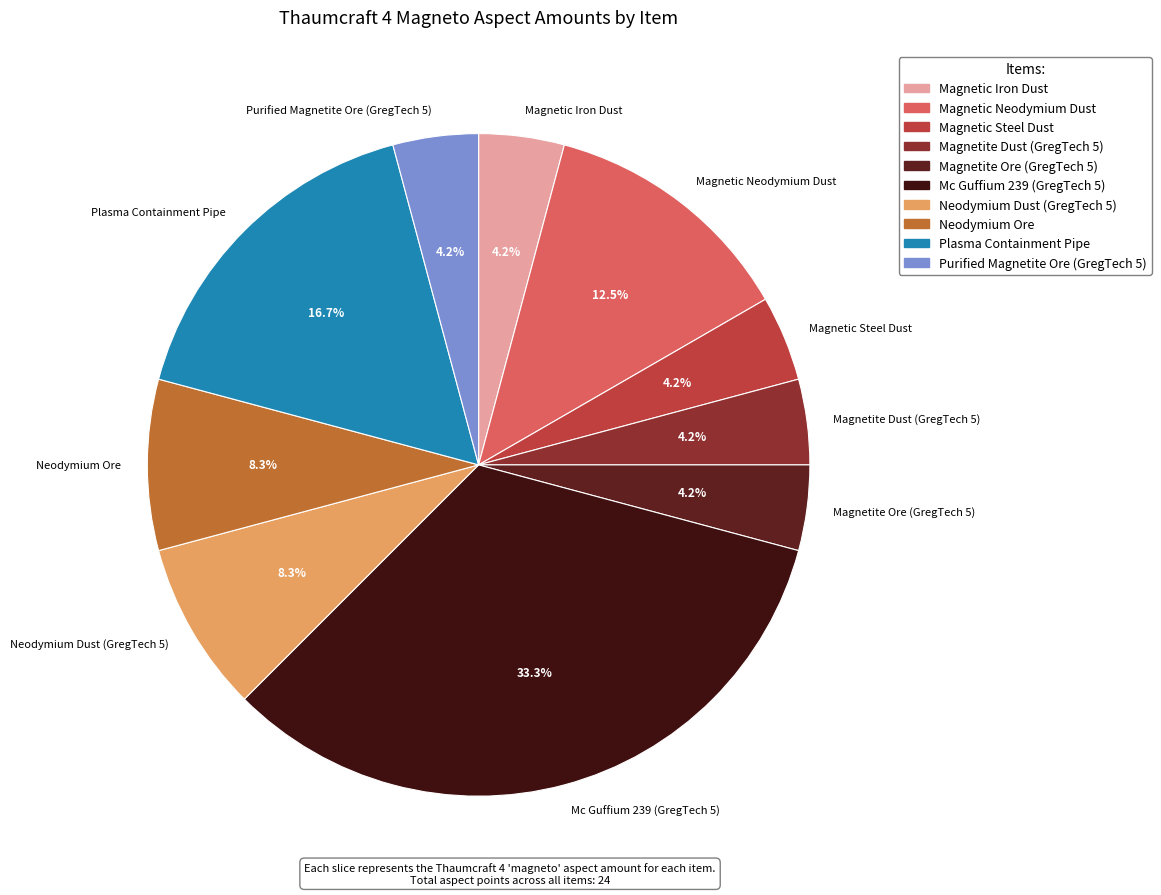

What percentage is the Magnetic Iron Dust slice, to the nearest percent?

4%